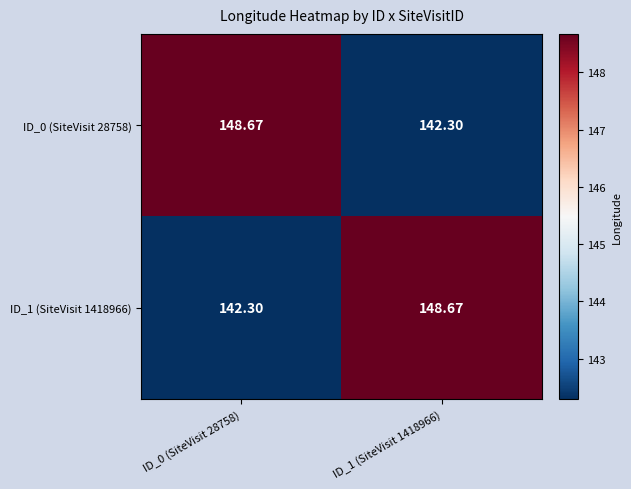

How many data points in ID_0 (SiteVisit 28758) are less than 148?

1